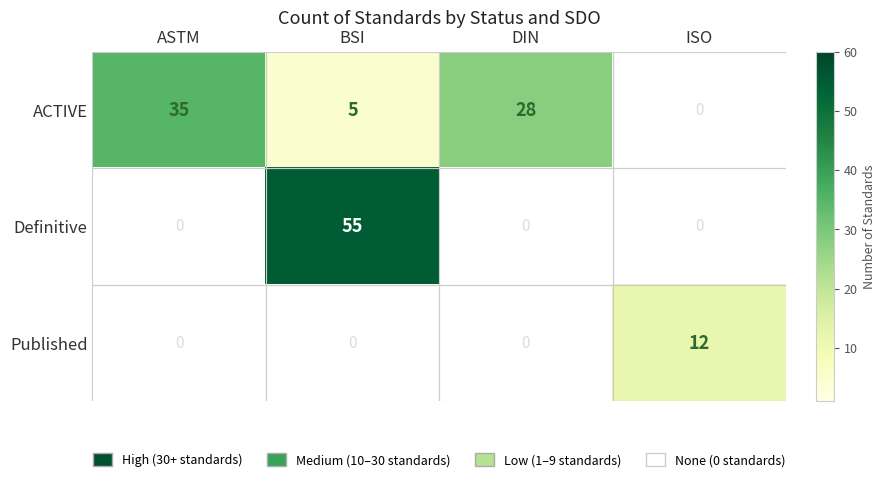

How many categories are shown in the chart?

4